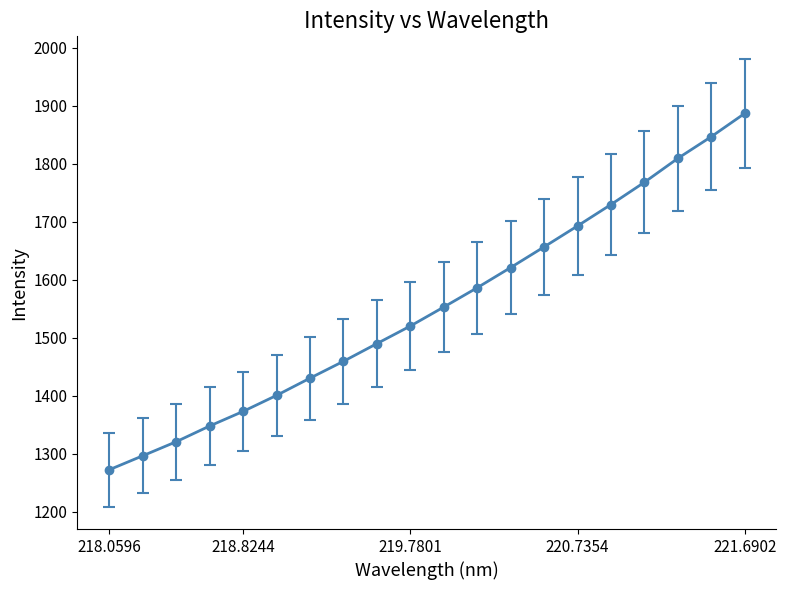

What is the greatest value displayed?

1887.0